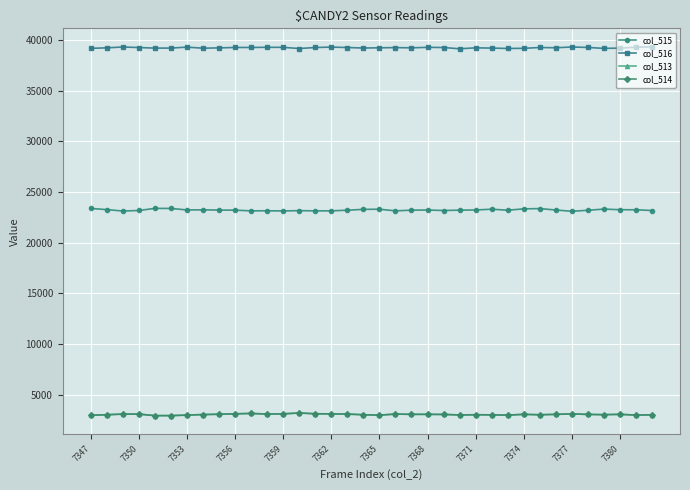

True or false: col_513 and col_515 cross at least once.

False